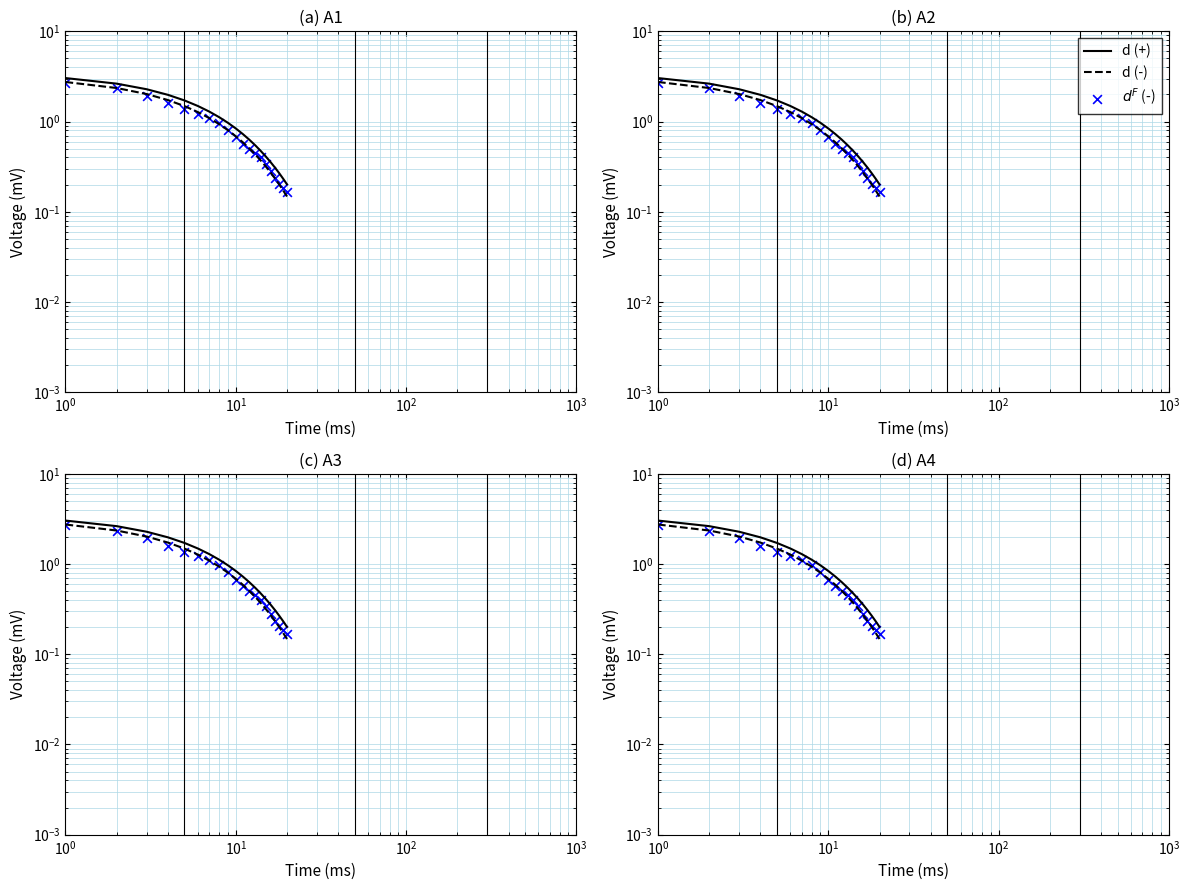

What are all the series names shown in the legend?

d (+), d (-), $d^F$ (-)